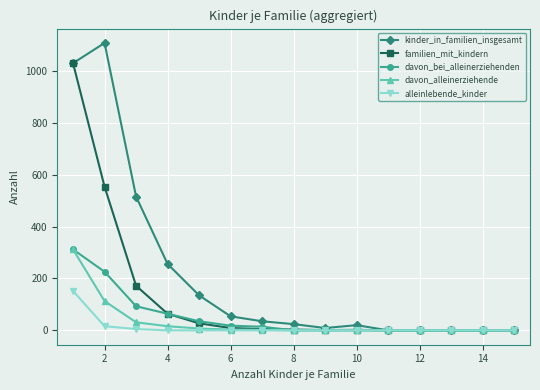

At how many categories does at least one series exceed 189?

4